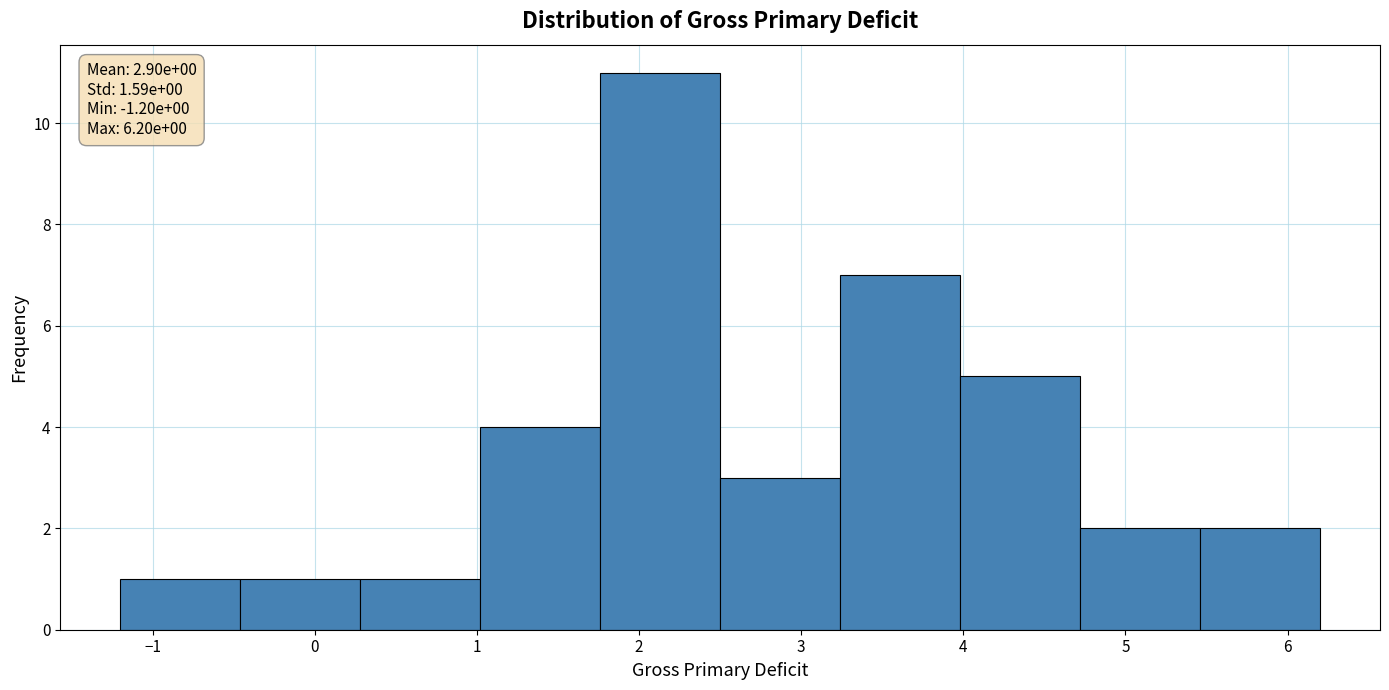

Over which range of the x-axis is the bar tallest?

1.76 to 2.50